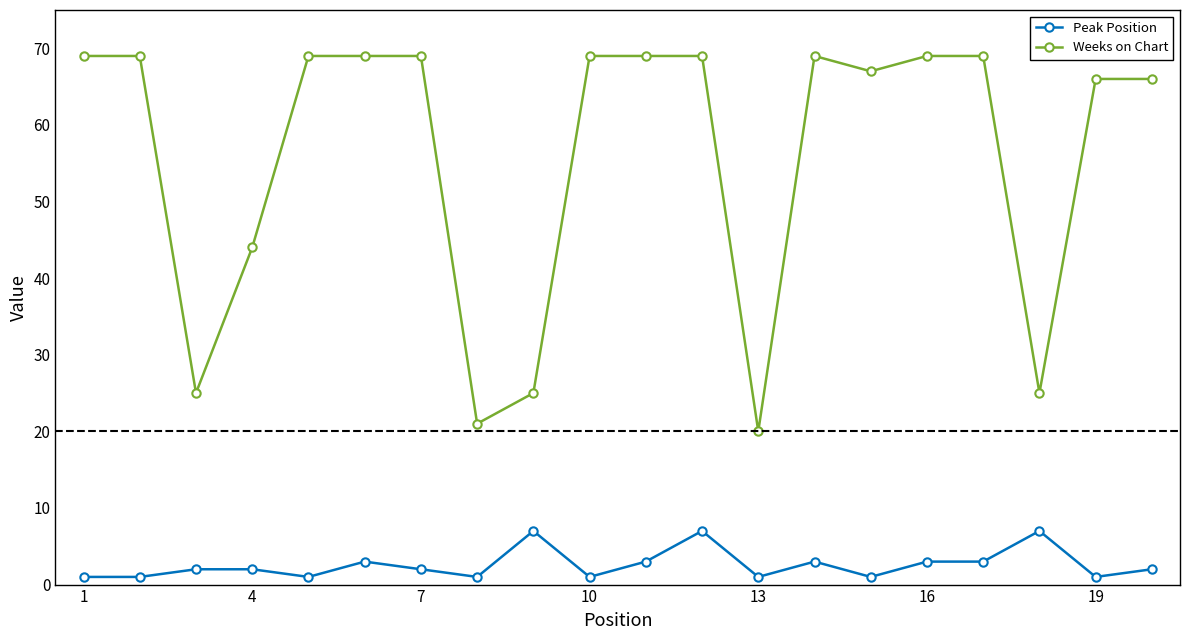

What is the sum of all Weeks on Chart values?

1118